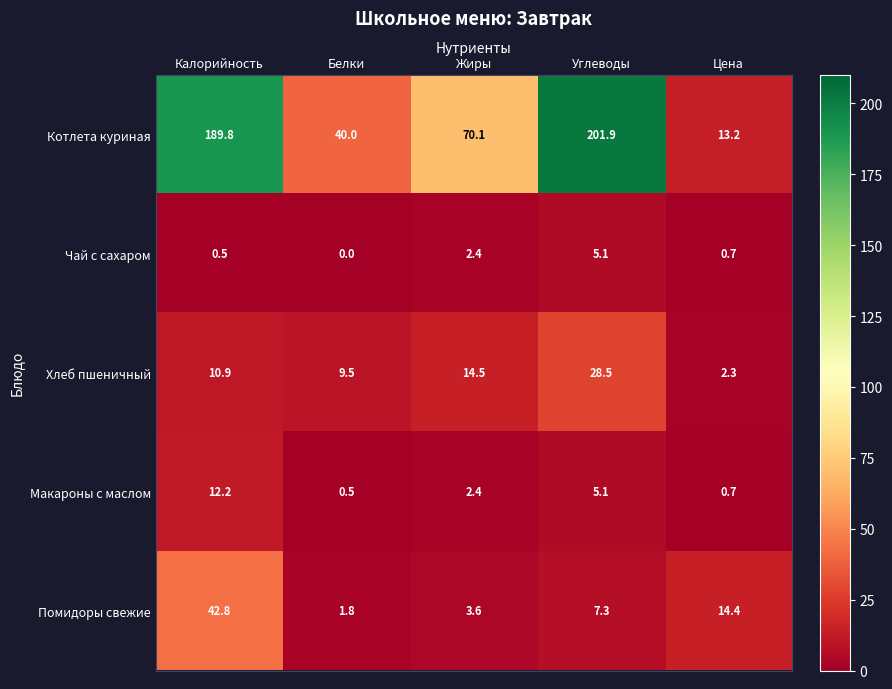

Rank the series by their maximum value, from lowest to highest.

Чай с сахаром, Макароны с маслом, Хлеб пшеничный, Помидоры свежие, Котлета куриная